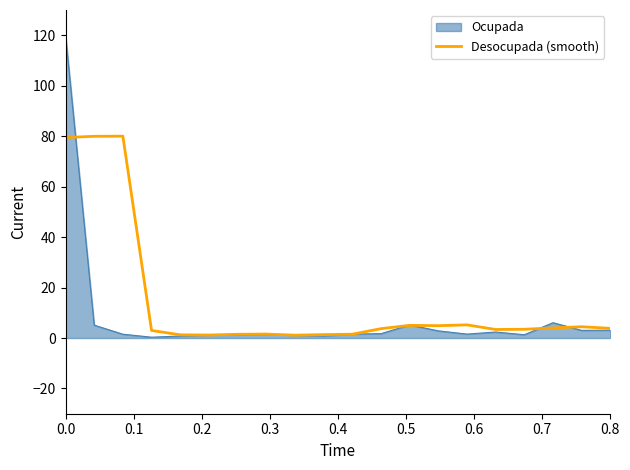

How many lines are shown in the chart?

2